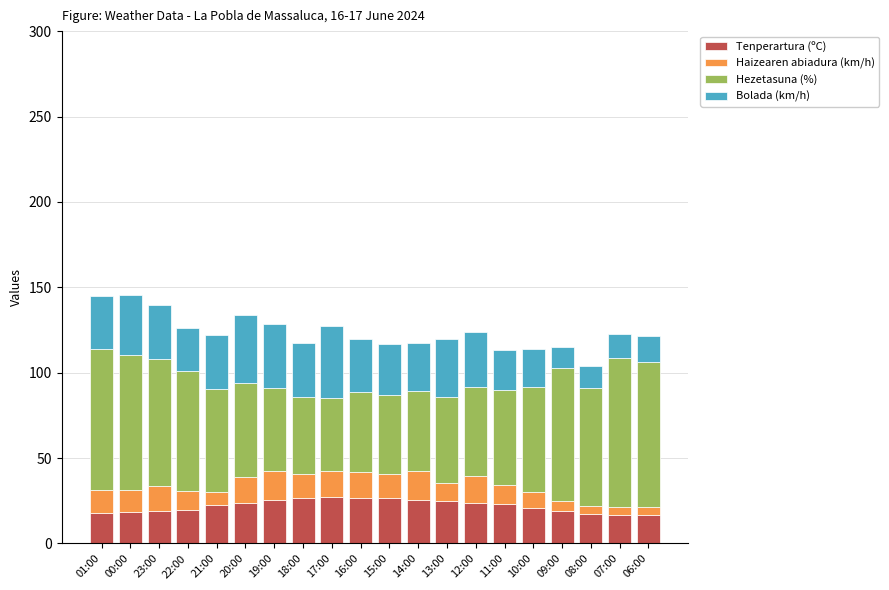

The Tenperartura (ºC) series shows 18.1 at 01:00. True or false?

True